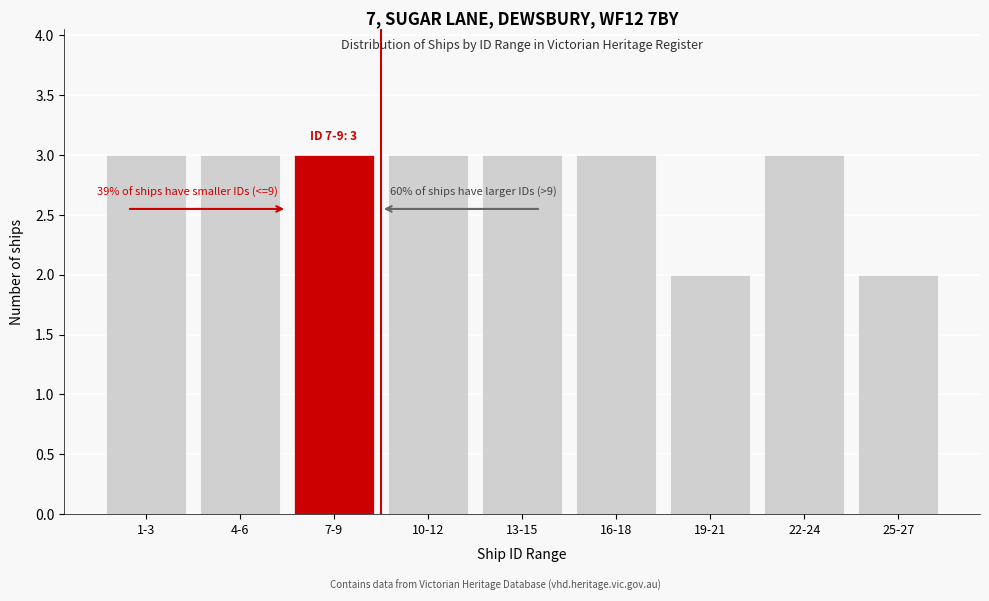

Reading left to right, list all the values displayed in this chart.

1-3=3	4-6=3	7-9=3	10-12=3	13-15=3	16-18=3	19-21=2	22-24=3	25-27=2